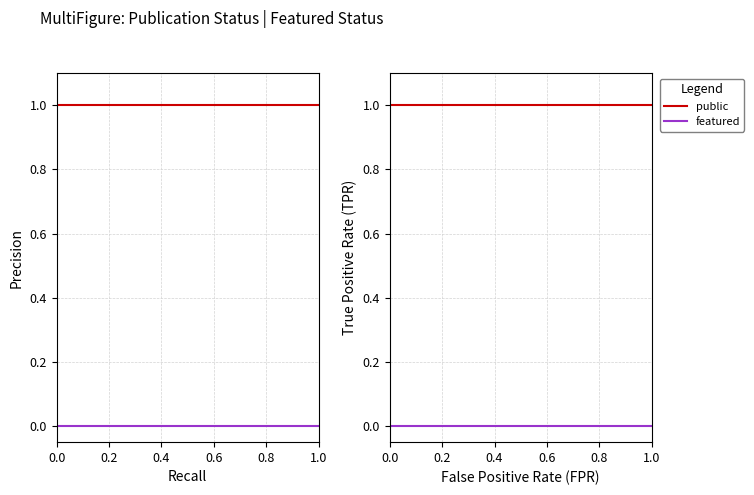

What are all the series names shown in the legend?

public, featured